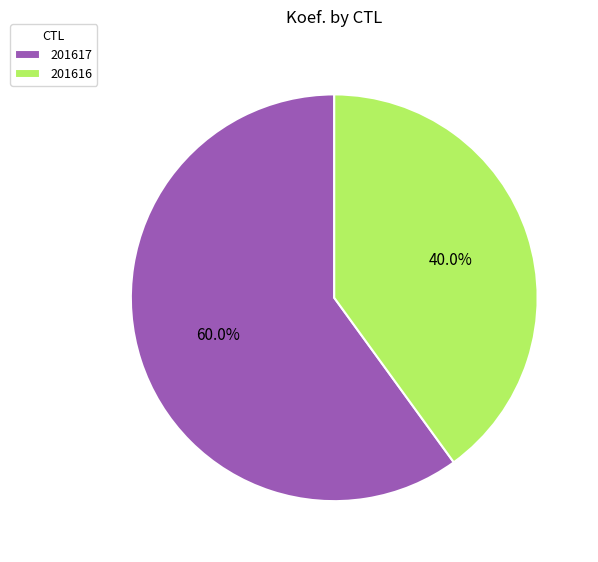

How many segments does this pie chart have?

2